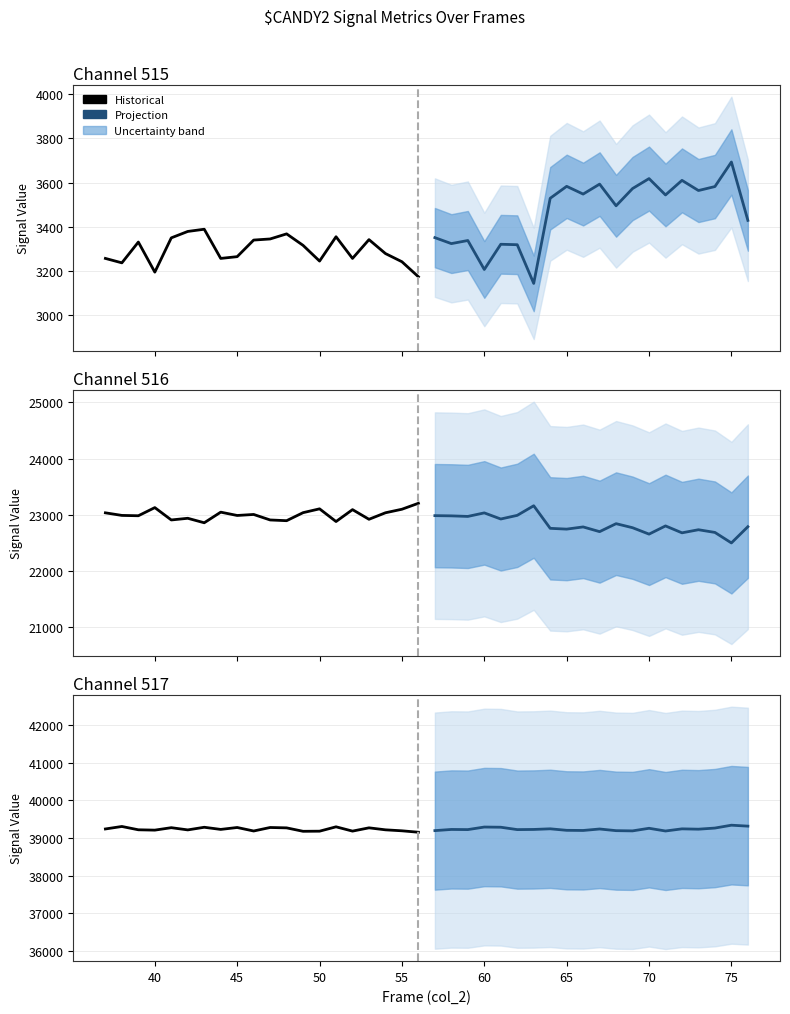

Does the chart have visible grid lines?

Yes